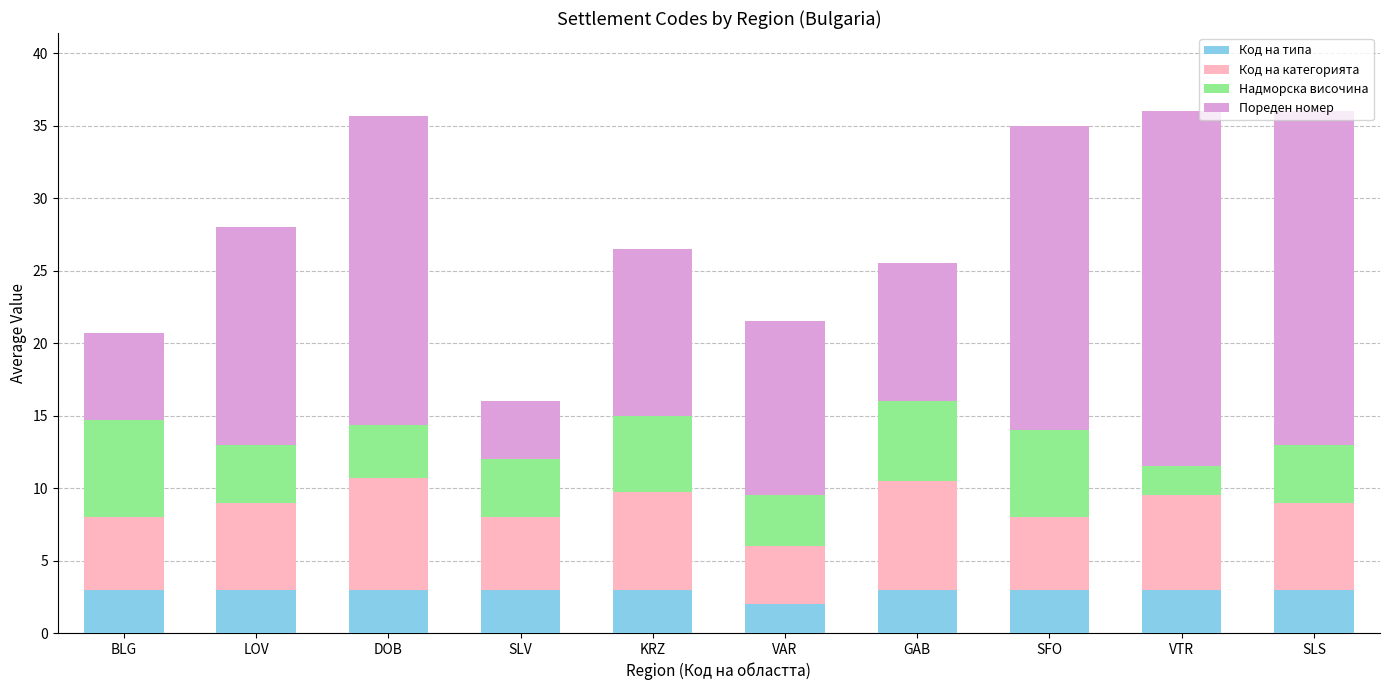

What is the average value of the Код на типа series?

2.9